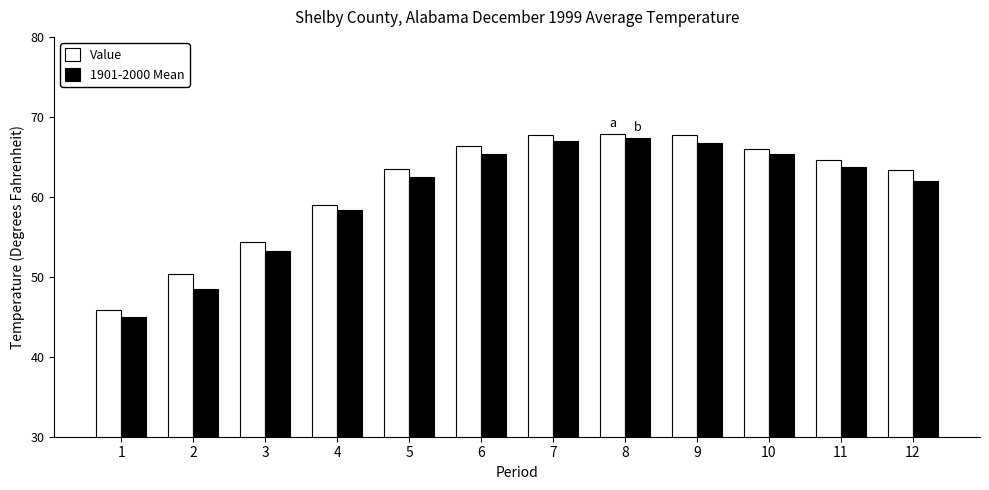

What is the difference between the highest and lowest values at 6?

1.1